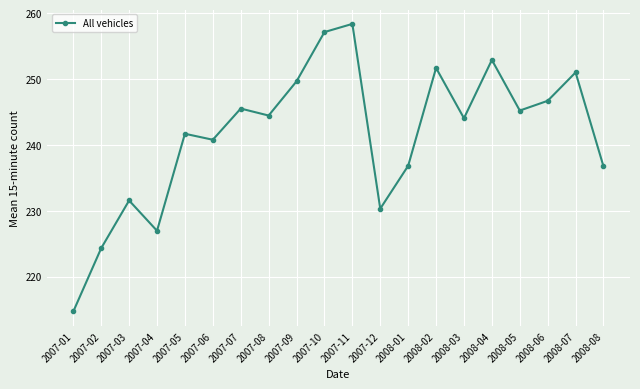

What is the approximate value at 2007-02?

224.3